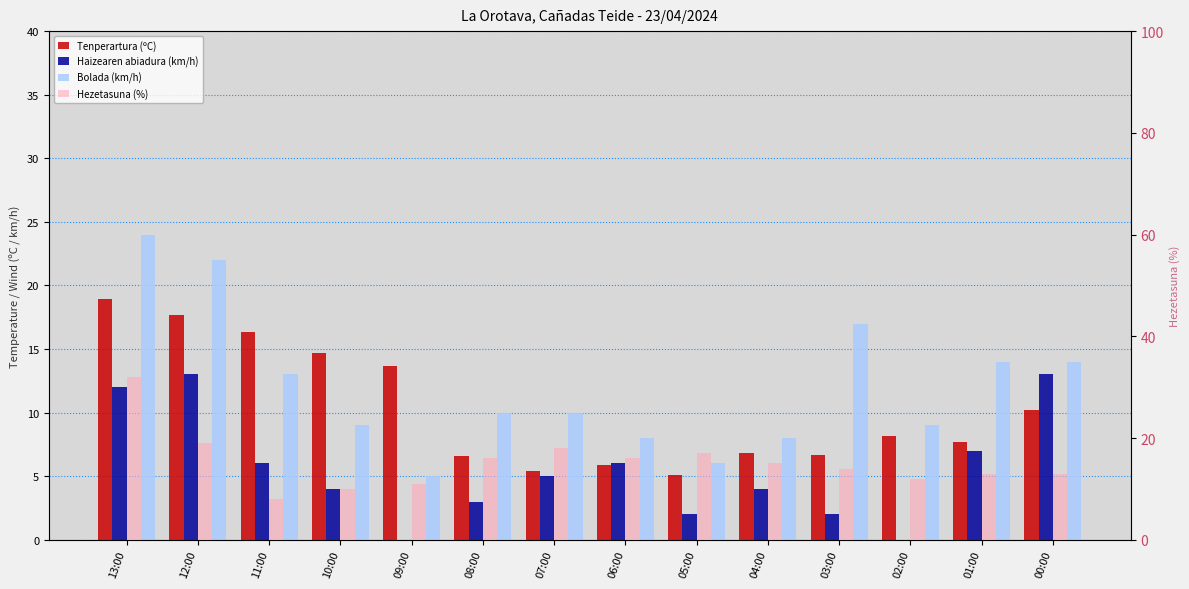

How many bars are there in each group?

4